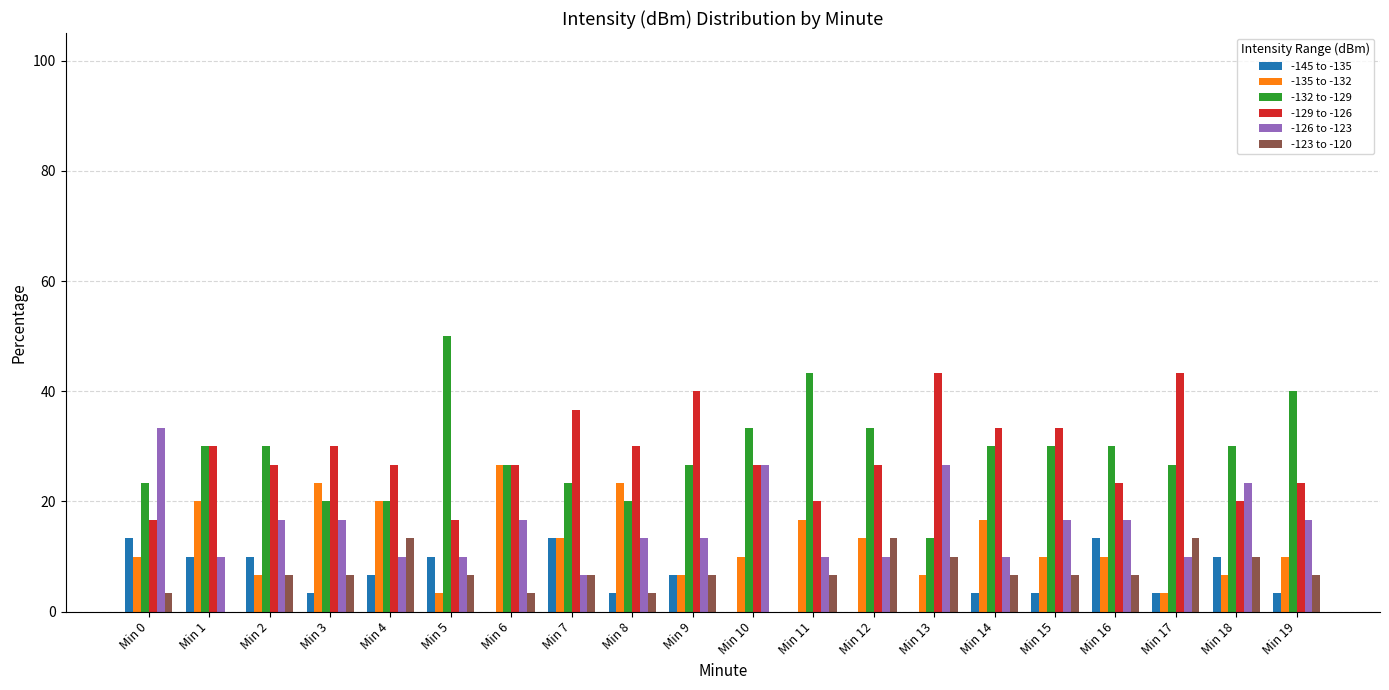

True or false: -129 to -126 has a value of 15.4 at Min 15.

False